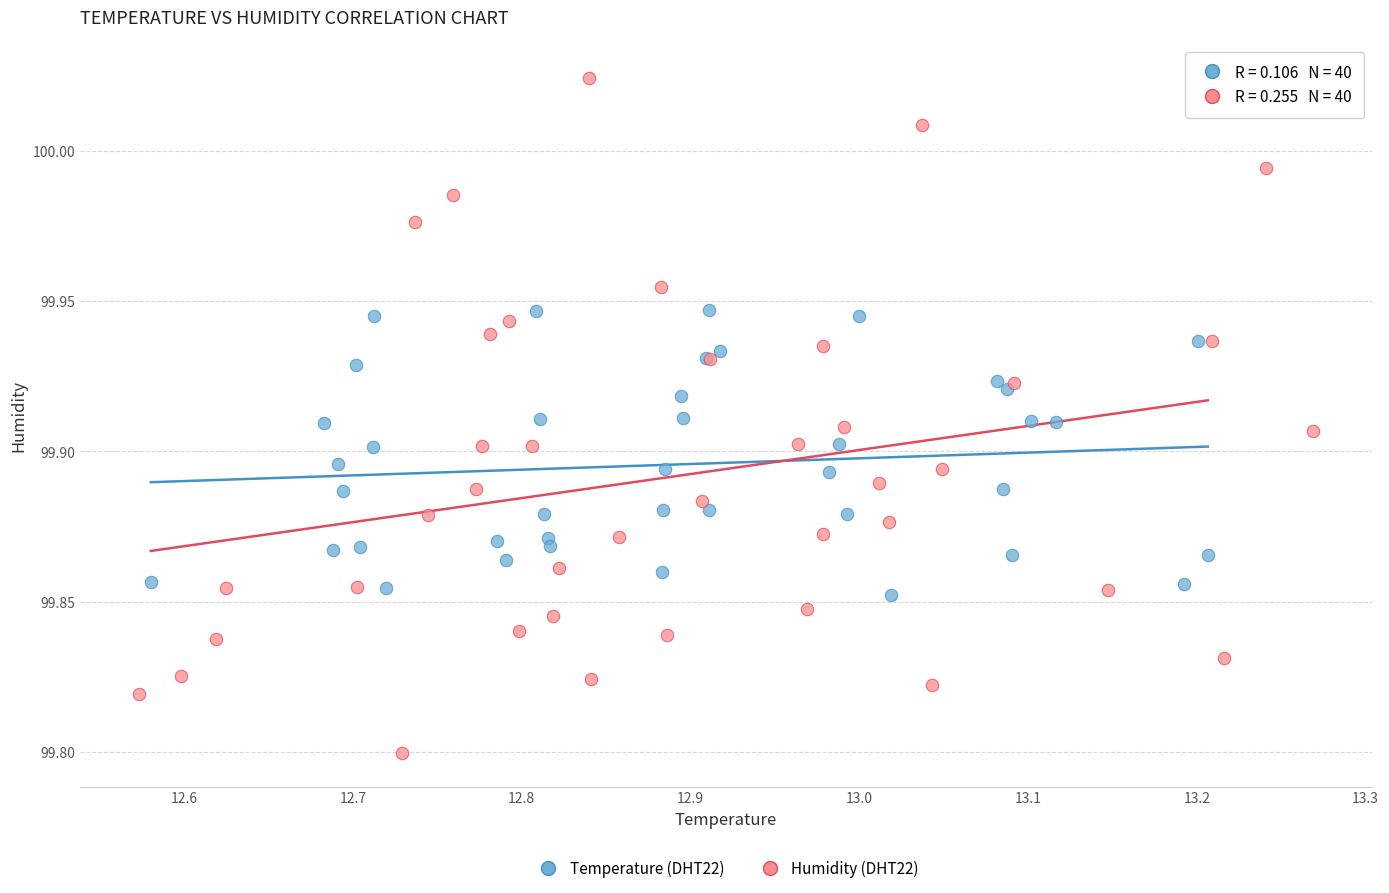

Which series contains the highest Y value?

Humidity (DHT22)